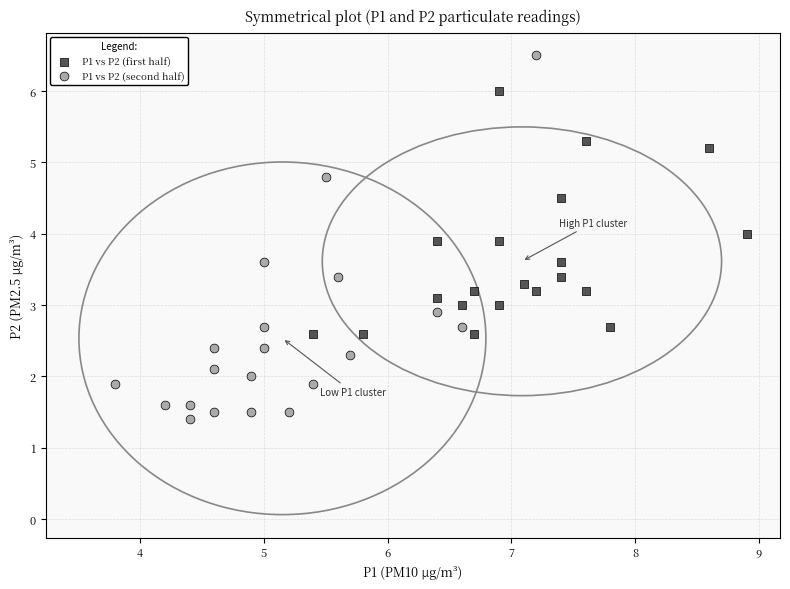

Which series contains the highest Y value?

P1 vs P2 (second half)